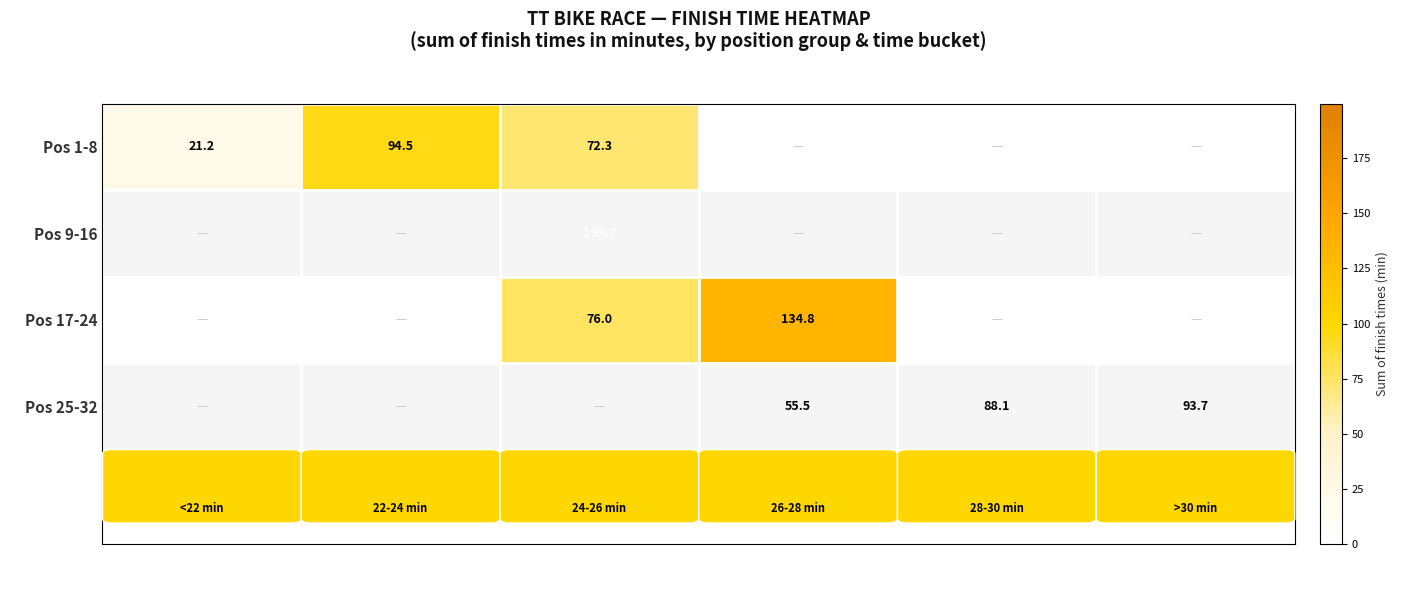

Which series has the largest total across all categories?

Pos 25-32